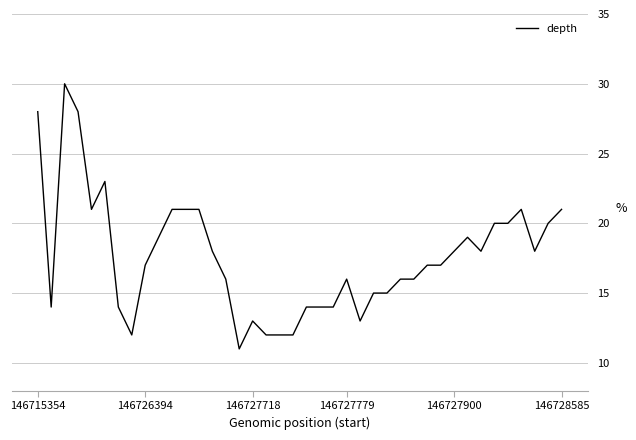

What is the minimum value shown in the chart?

11